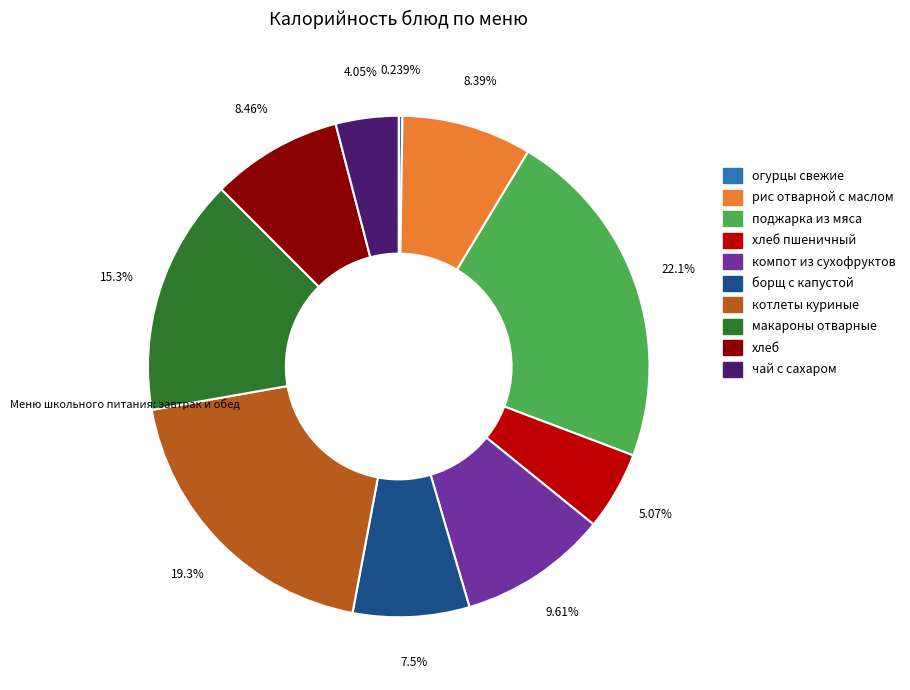

Does any single category account for the majority?

No